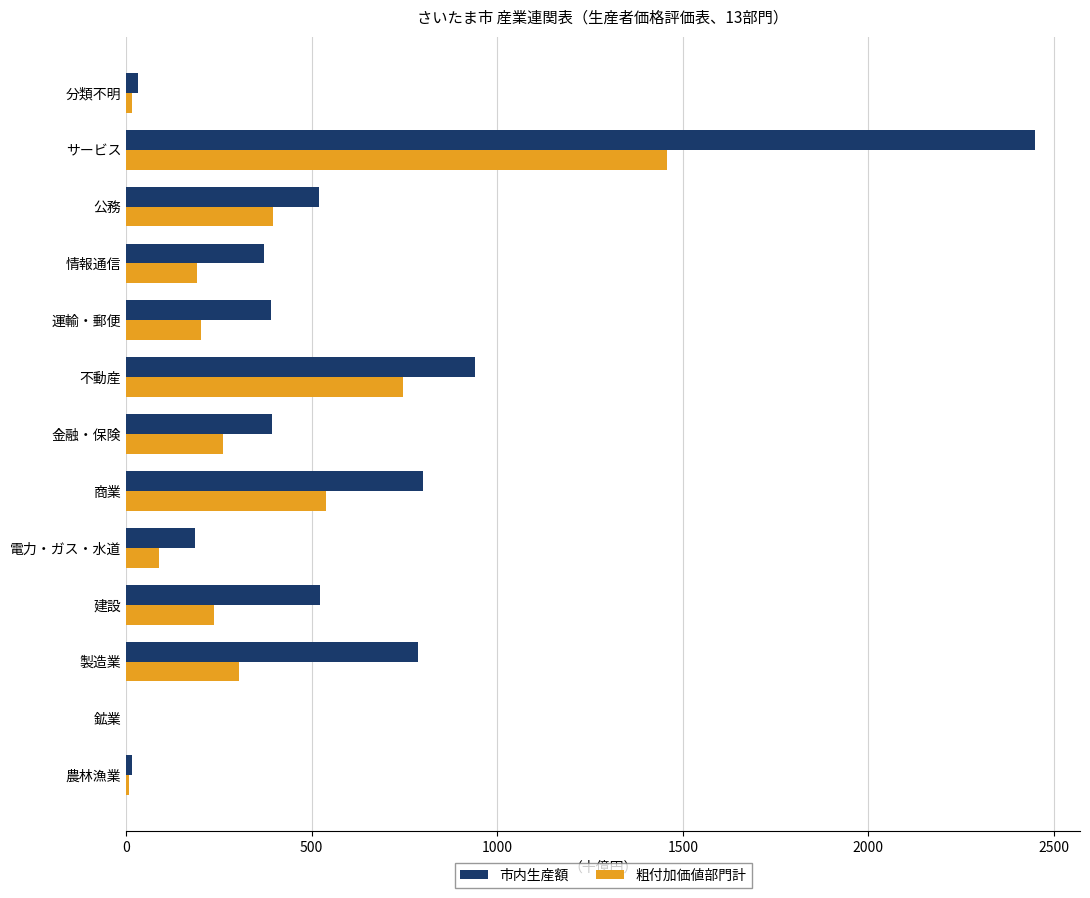

The value of 市内生産額 at 不動産 is 615.3. True or false?

False